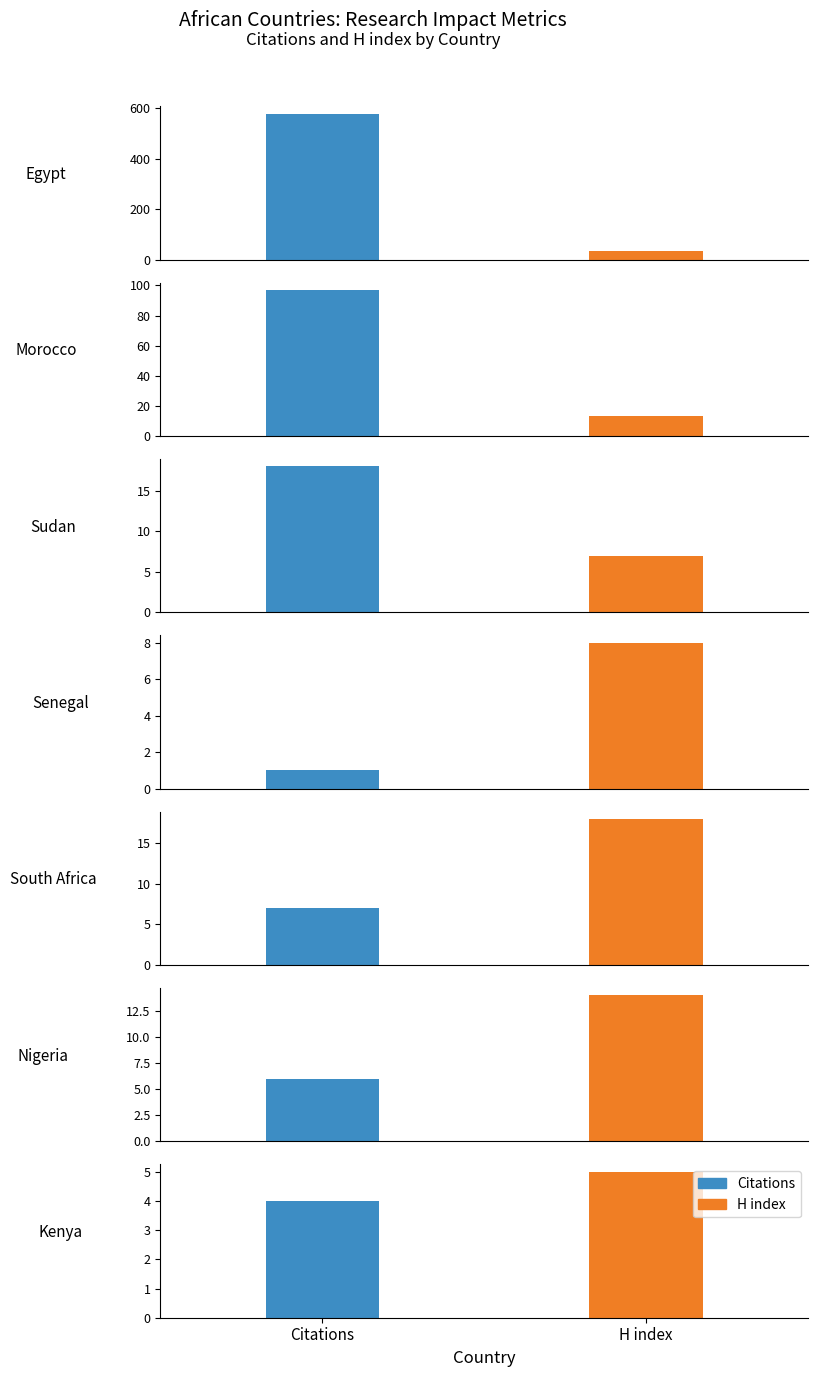

Reading right to left, list all the values displayed in this chart.

Citations: 4	6	7	1	18	97	579
H index: 5	14	18	8	7	13	35